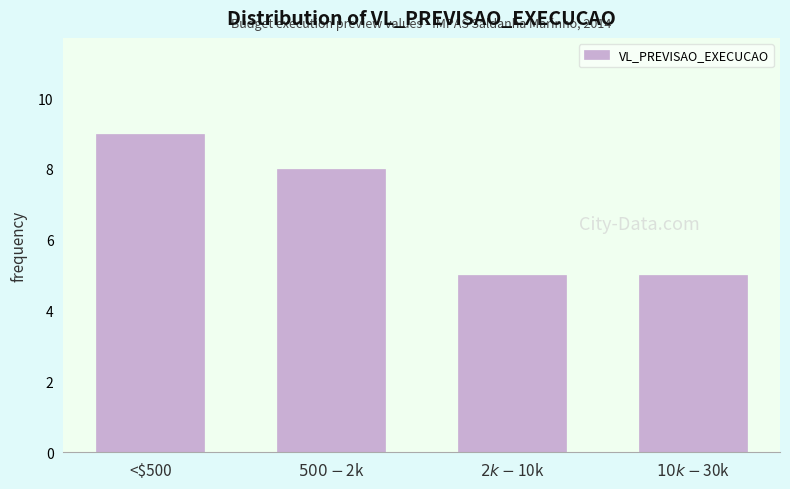

Reading left to right, list all the values displayed in this chart.

9	8	5	5